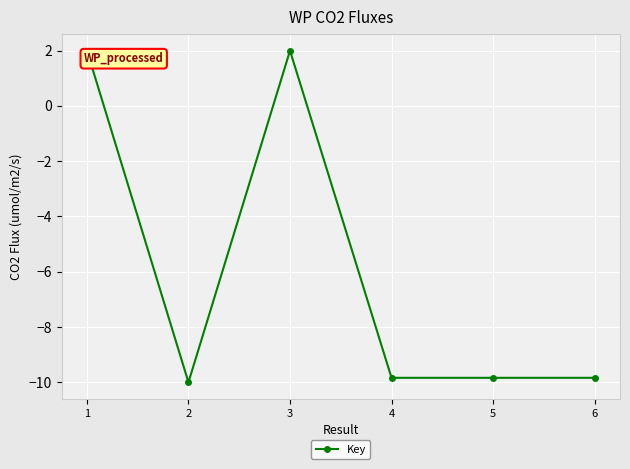

What is the change in value from 2 to 3?

+12.0